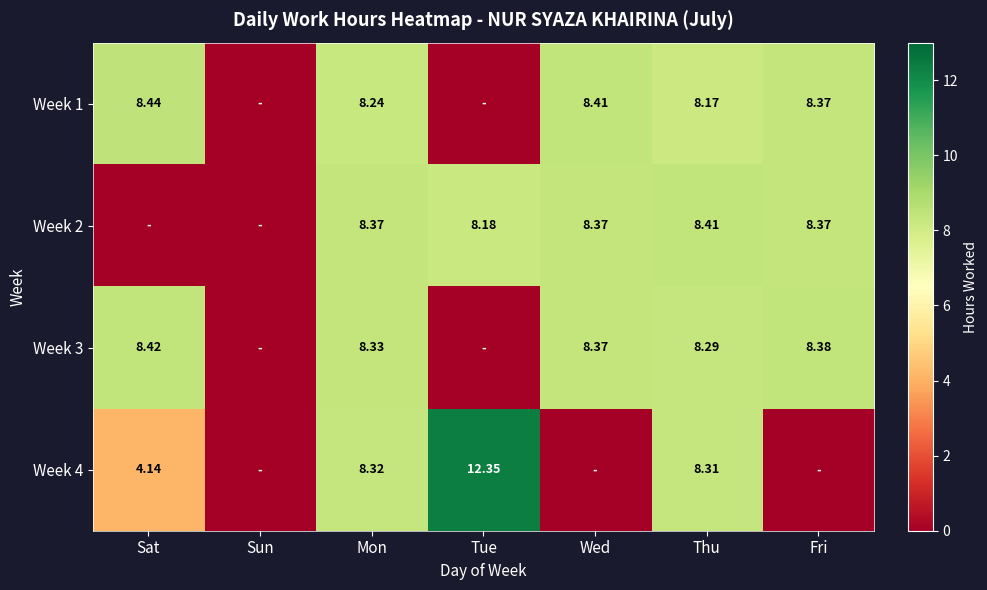

Is the value of Week 3 at Thu greater than the value of Week 2 at Mon?

No